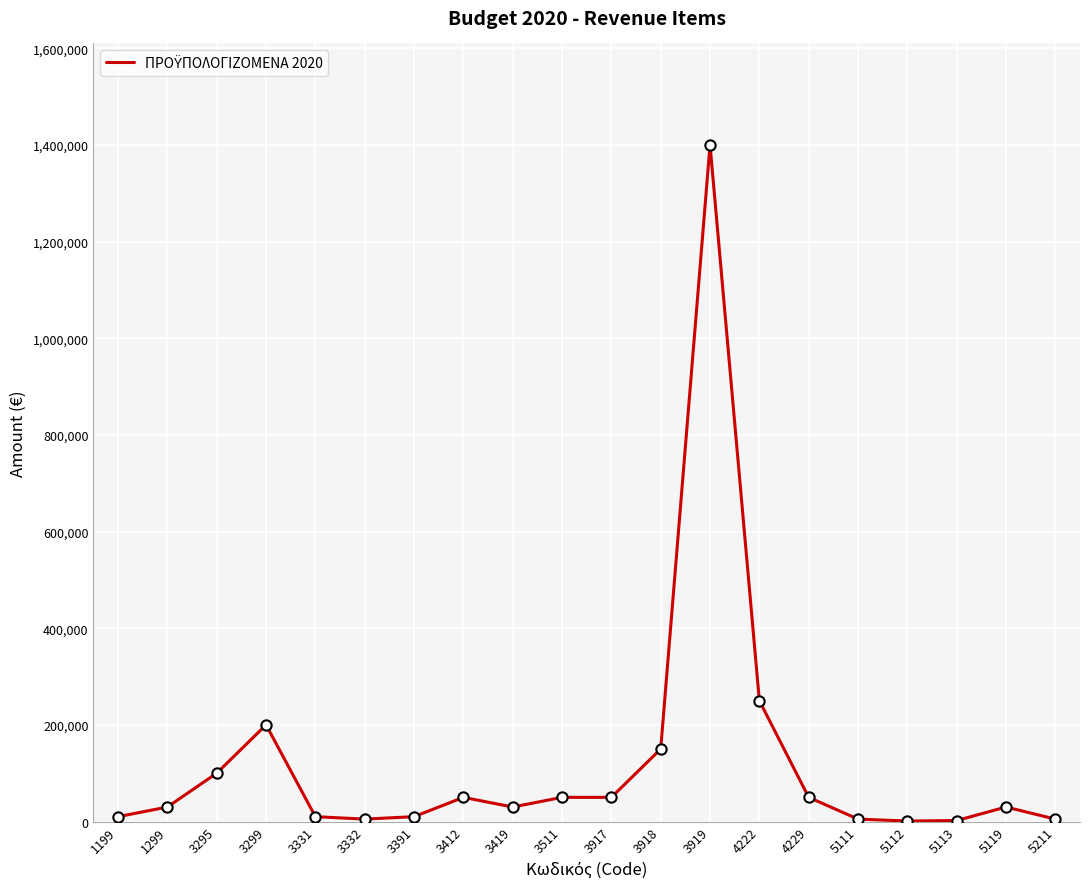

What is the change in value from 3299 to 3412?

-150000